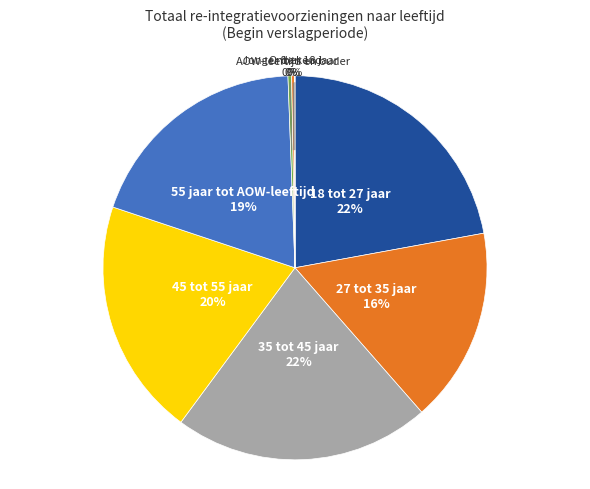

Is 18 tot 27 jaar the majority of the pie?

No